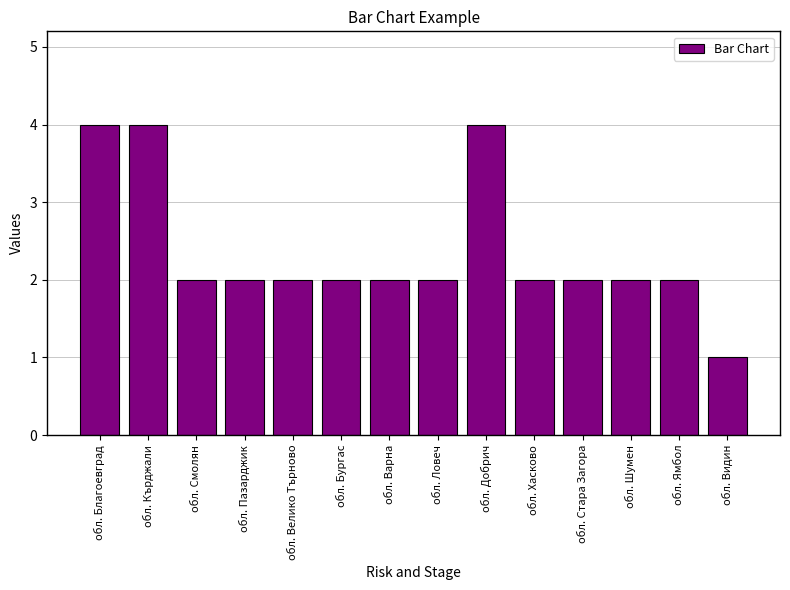

What is the value of the 11th bar from the left?

2